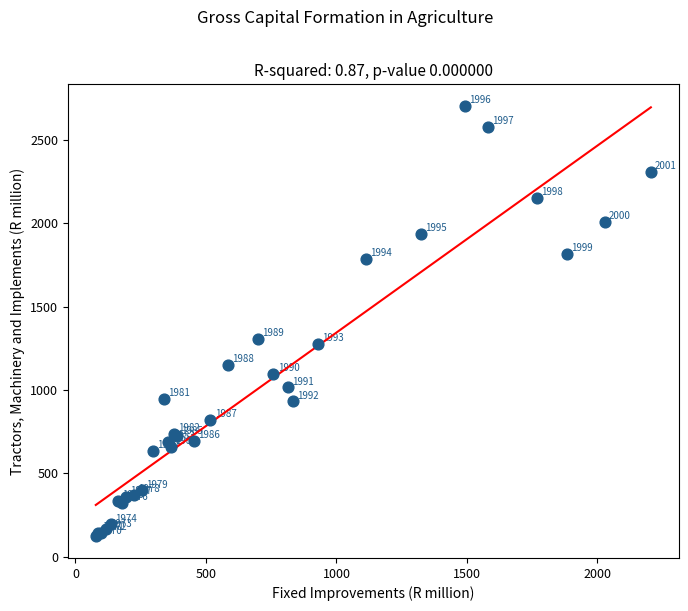

What Y value in the scatter plot is closest to 1412?

1307.9